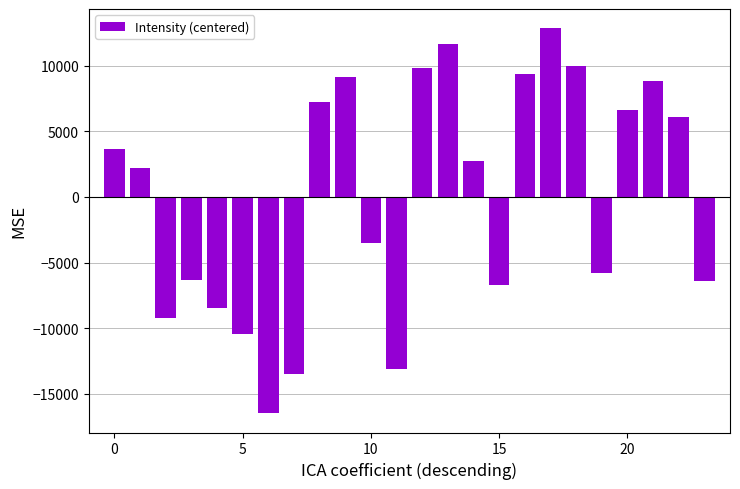

What is the difference between the second highest and minimum values?

28084.3